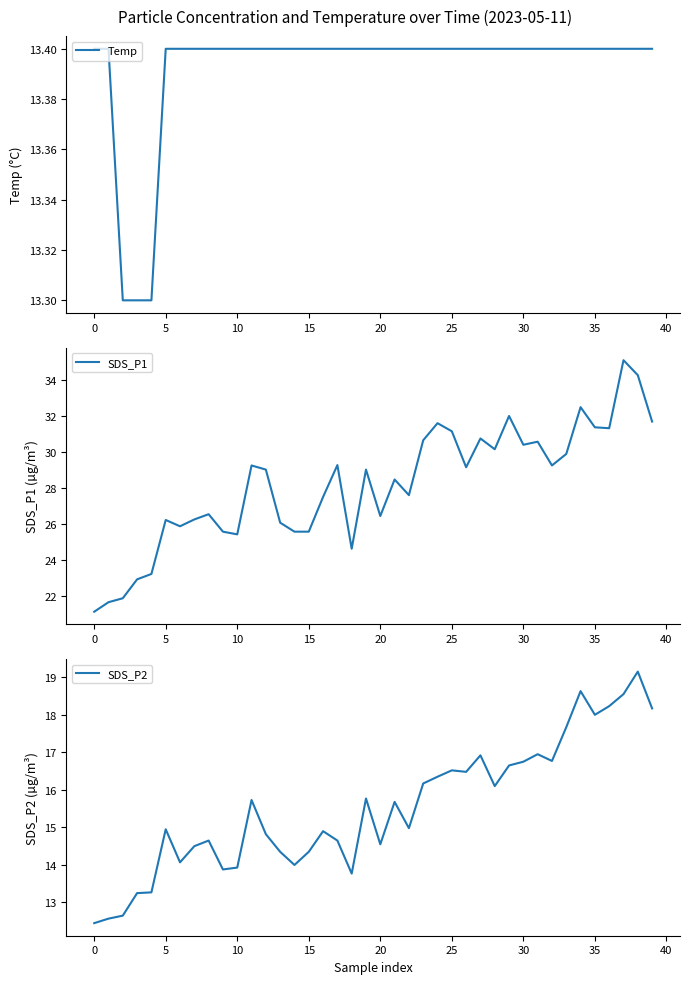

What is the label of the 7th point from the right?

33